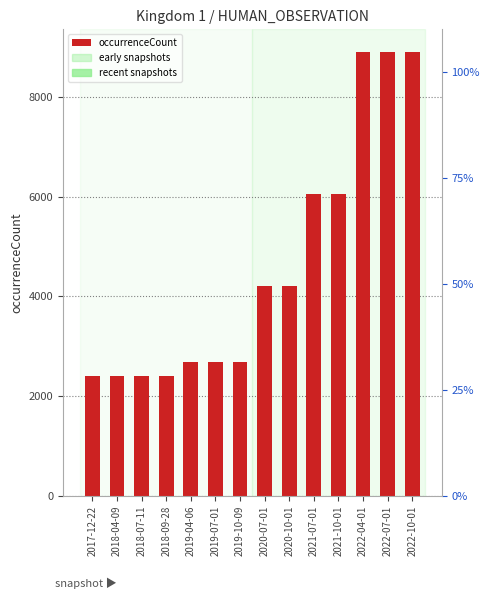

List the labels in order of value, largest first.

2022-04-01, 2022-07-01, 2022-10-01, 2021-07-01, 2021-10-01, 2020-07-01, 2020-10-01, 2019-04-06, 2019-07-01, 2019-10-09, 2017-12-22, 2018-04-09, 2018-07-11, 2018-09-28